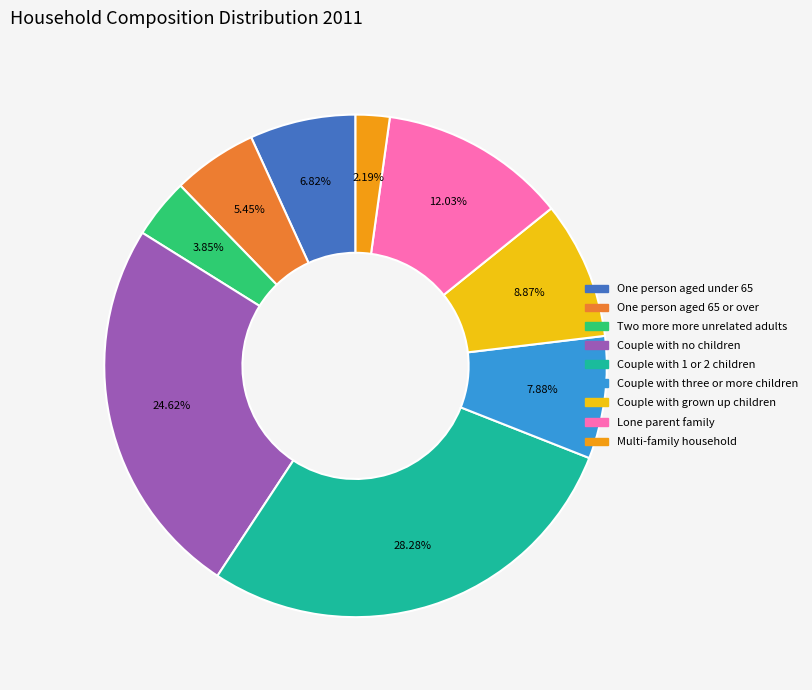

Do Couple with grown up children and Multi-family household together represent more than half of the pie?

No